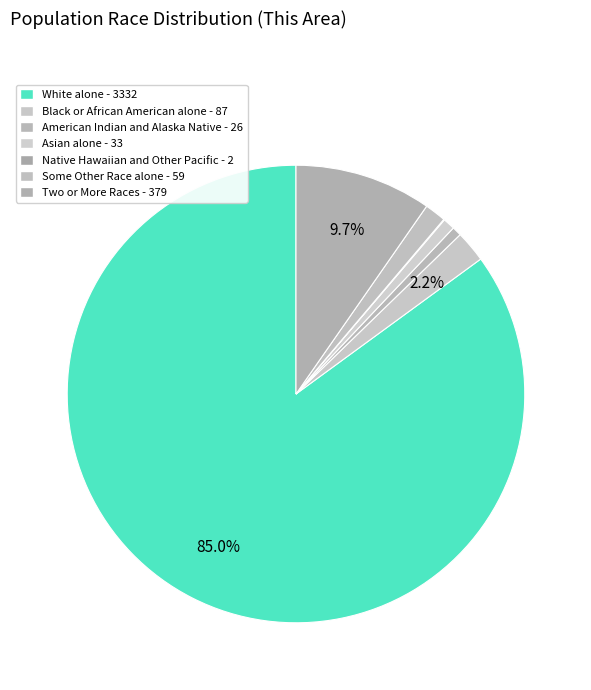

Which category accounts for the majority?

White alone